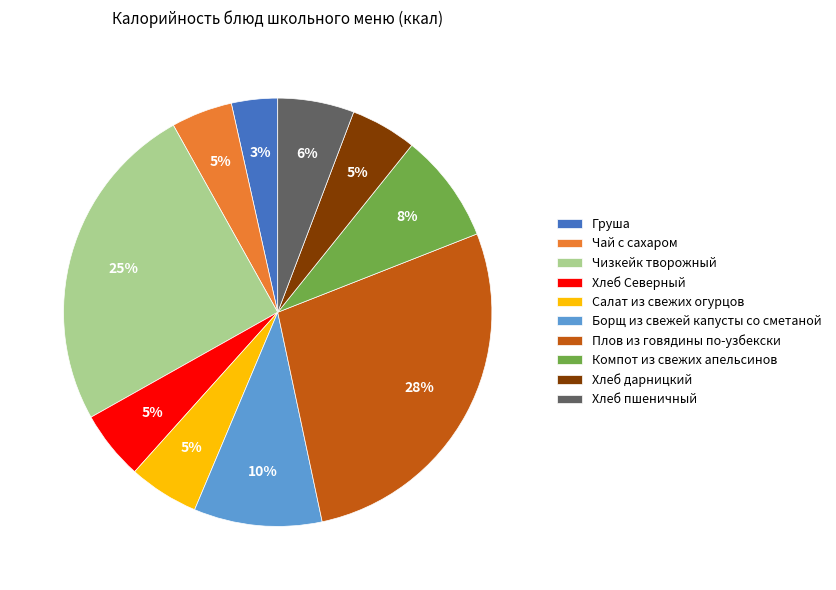

The Хлеб дарницкий slice represents 5% of the pie. True or false?

True